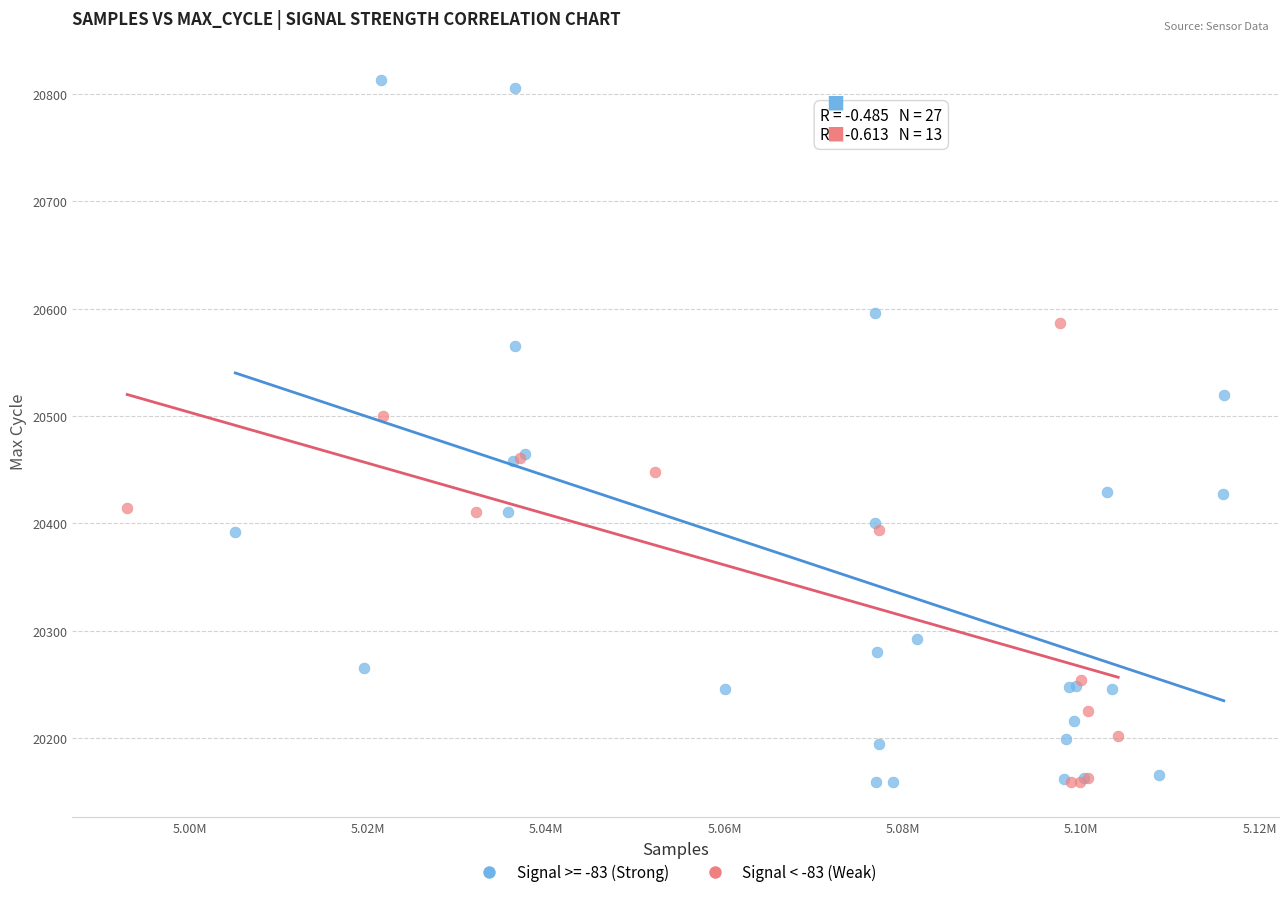

Which series reaches the maximum Y coordinate?

Signal >= -83 (Strong)